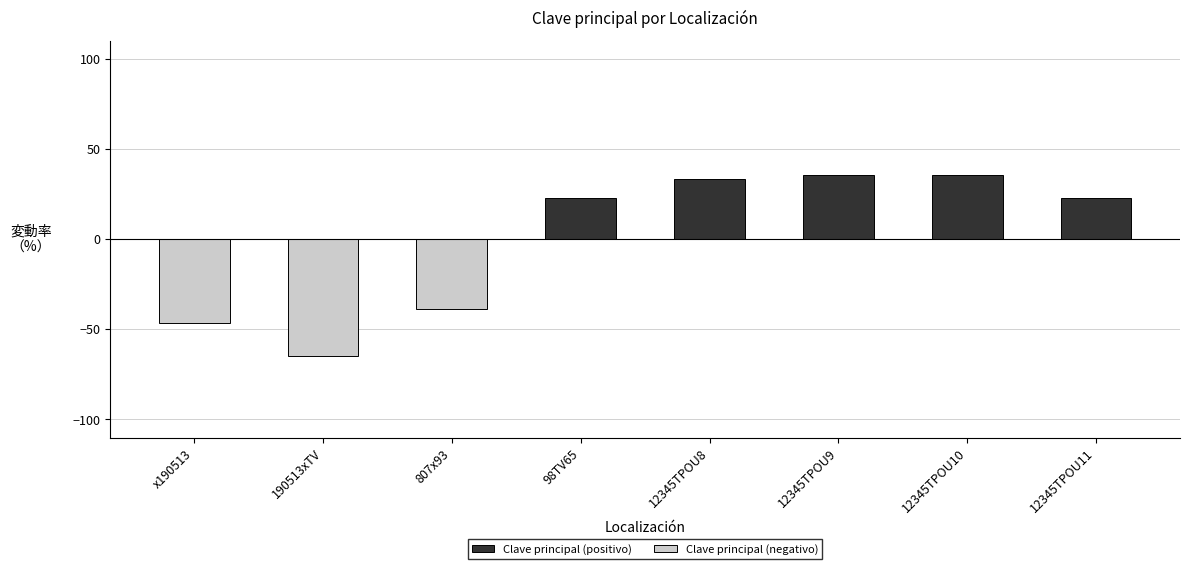

At which category does the chart reach its peak across all series?

12345TPOU10